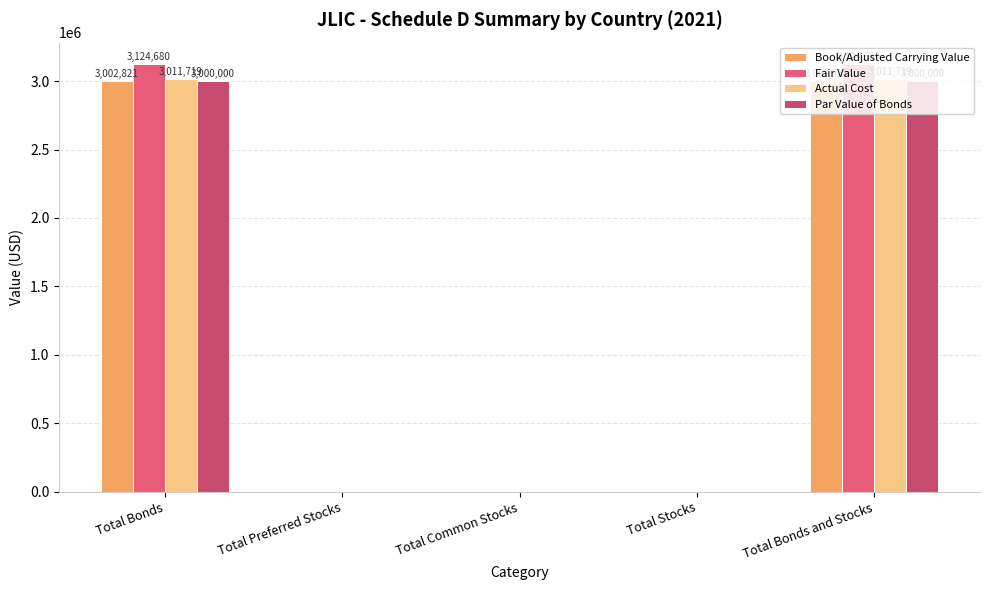

How many values in the Actual Cost series exceed 0?

2